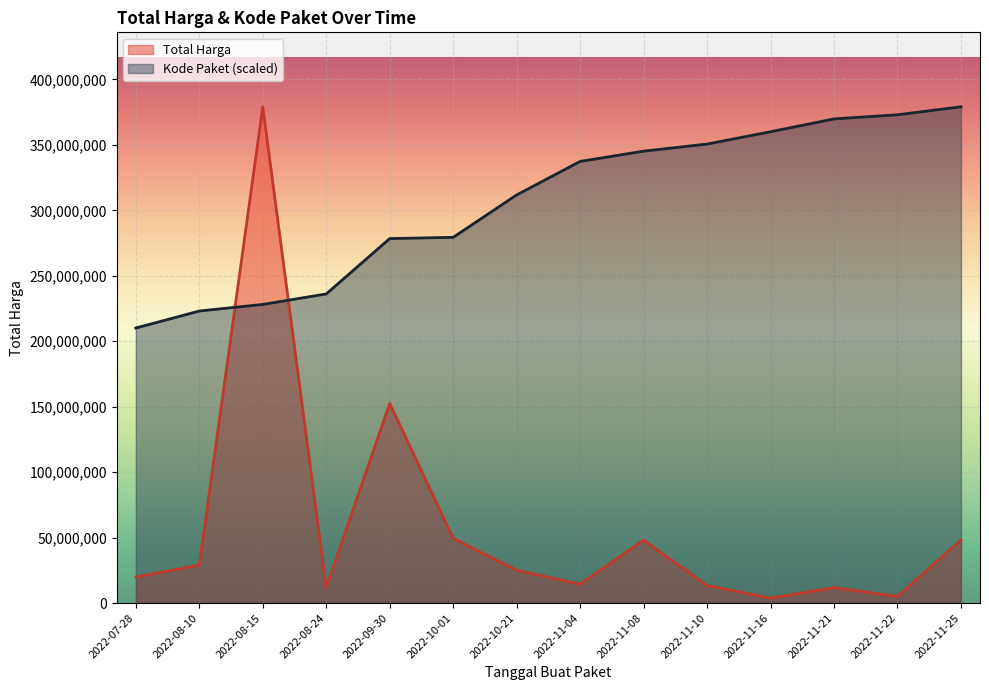

At which category is the sum across all series the highest?

2022-08-15